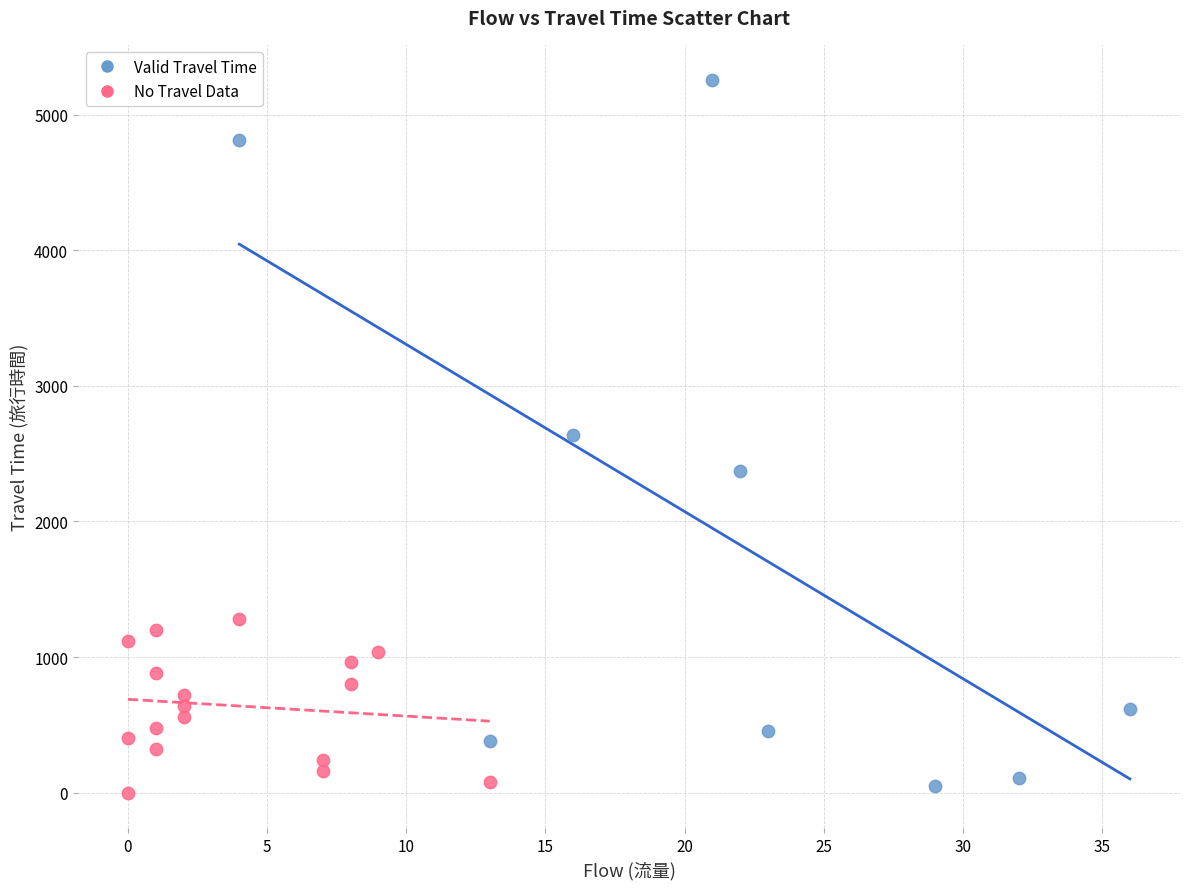

Which series reaches the maximum Y coordinate?

Valid Travel Time